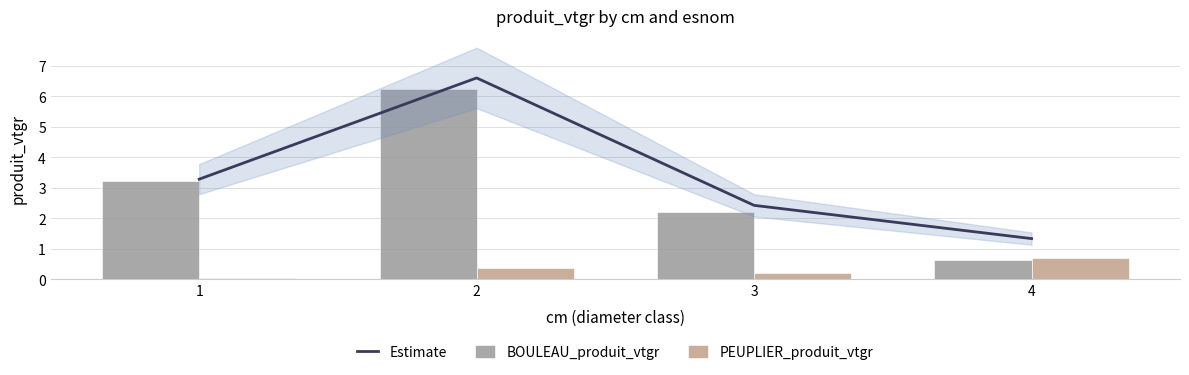

What is the lowest value of the Estimate series?

1.3